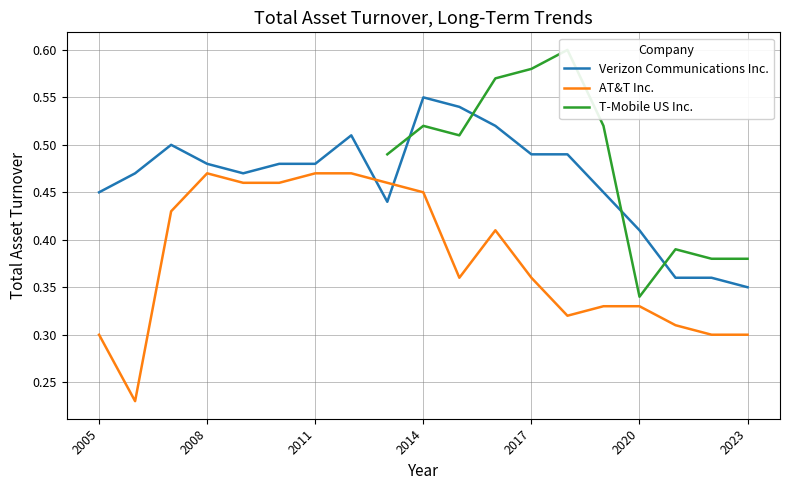

At which label does Verizon Communications Inc. reach its peak?

2014